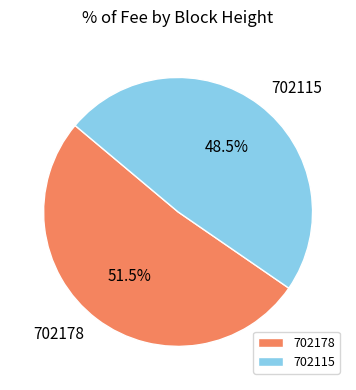

Rank the categories by value from highest to lowest.

702178, 702115